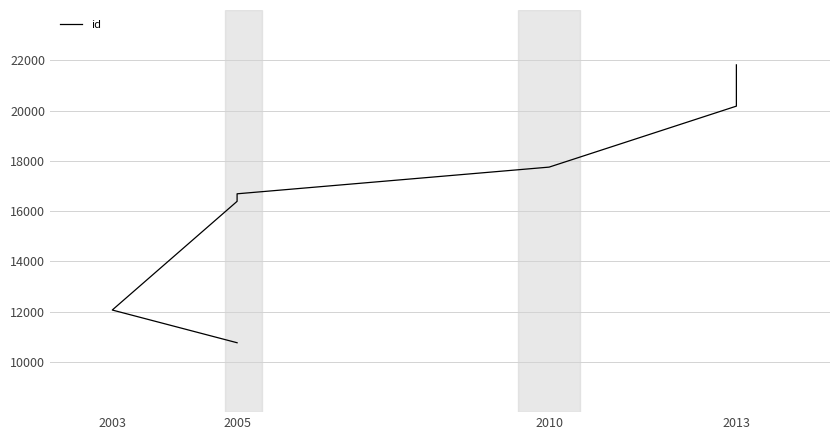

Does the chart have visible grid lines?

Yes